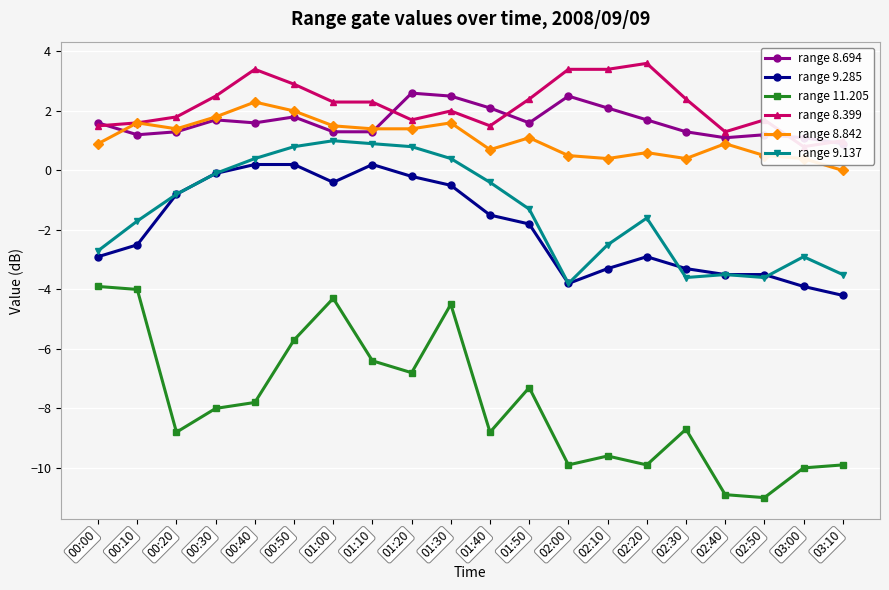

True or false: range 9.137 and range 8.694 cross at least once.

False